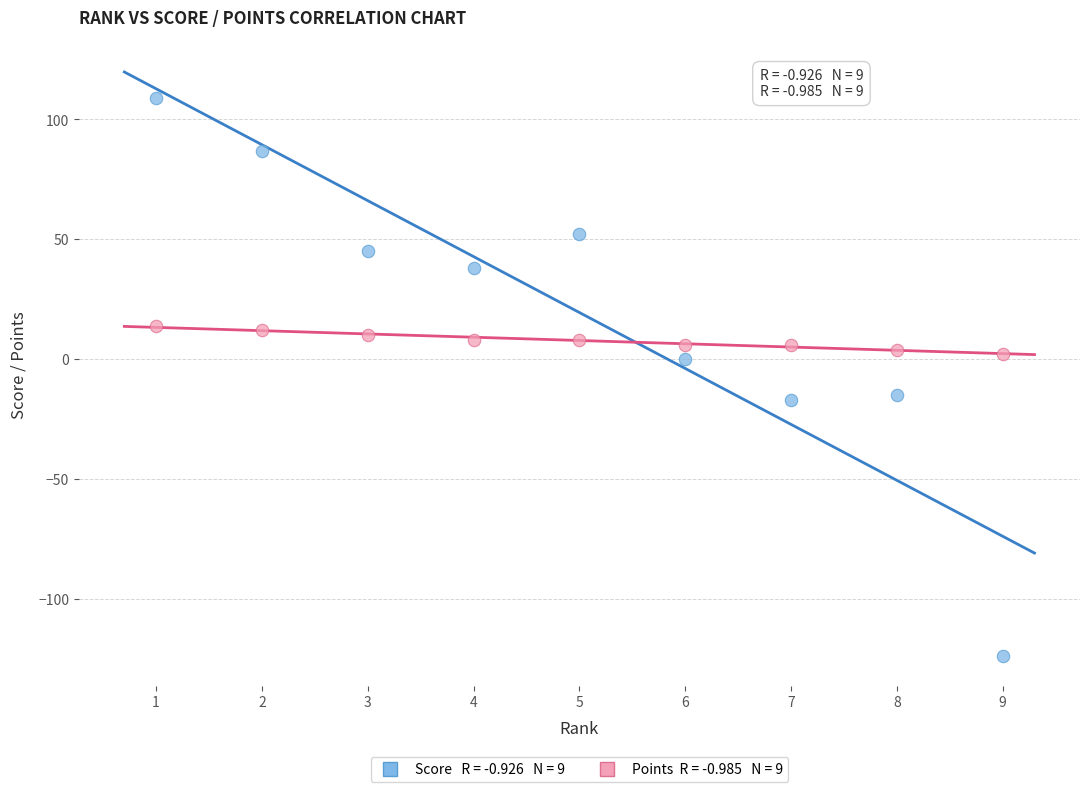

Across all data points, what is the range of Y values (max minus min)?

233